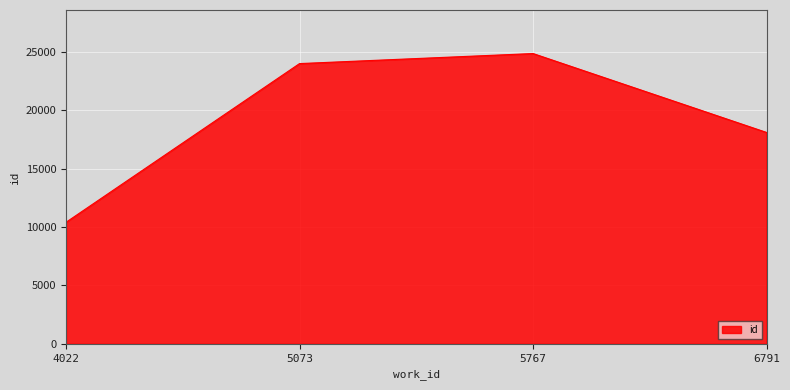

What is the approximate value at 6791, to the nearest 100?

18100